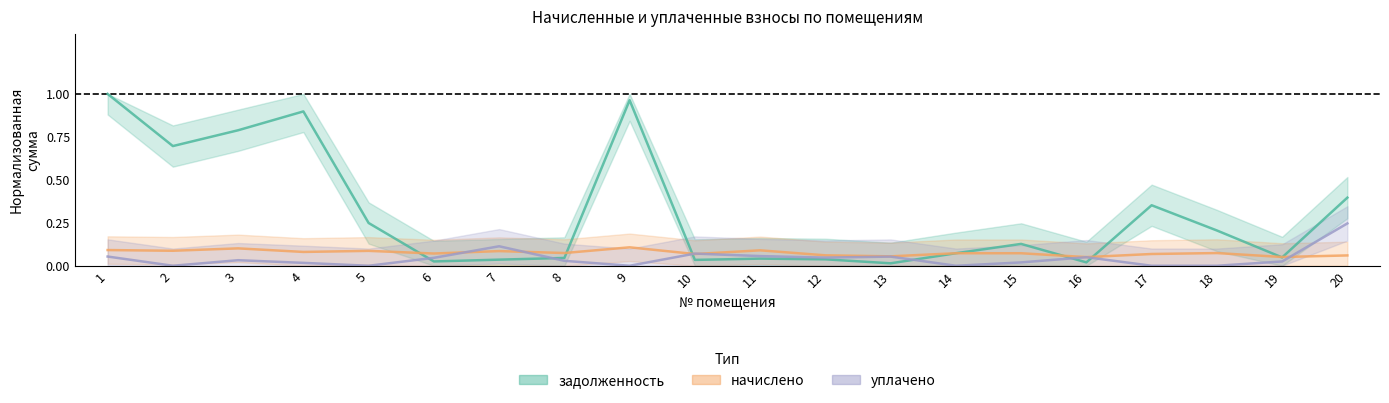

Between which two adjacent categories do уплачено and задолженность first intersect?

5 and 6